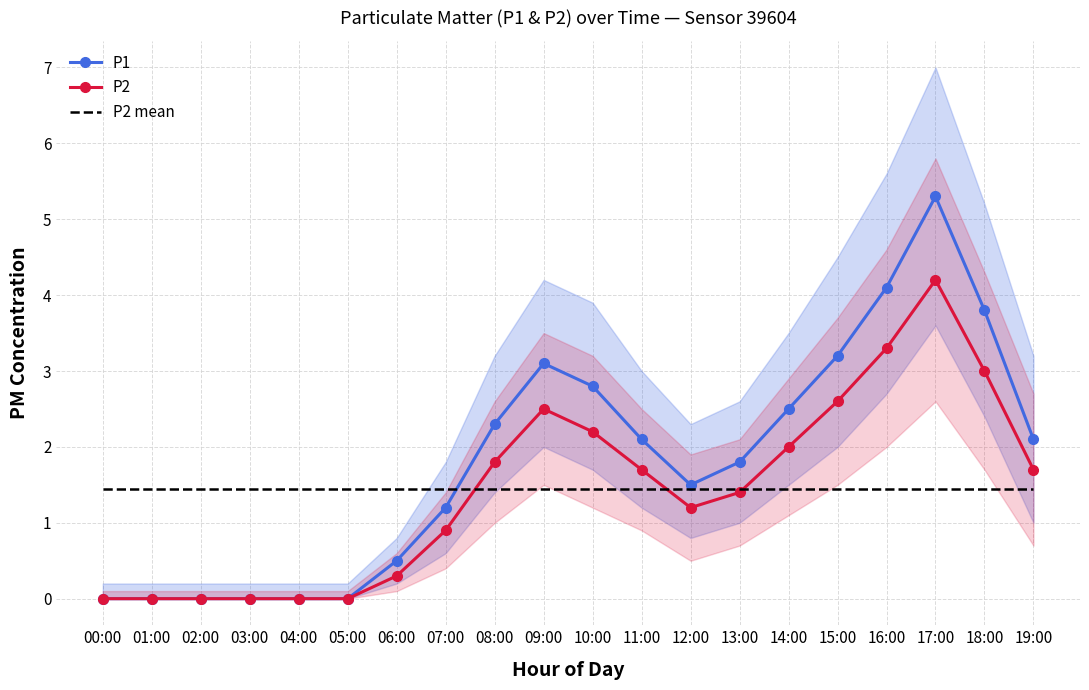

The P2 series shows 0.1 at 06:00. True or false?

False